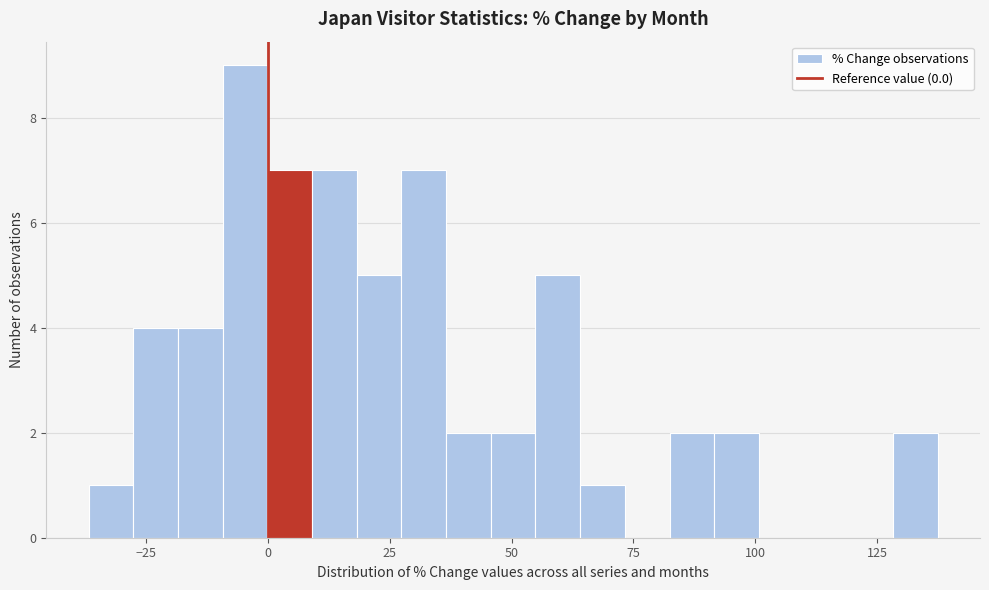

Around what value on the x-axis is the tallest bar? Give the approximate position of its centre, as read against the axis.

-5